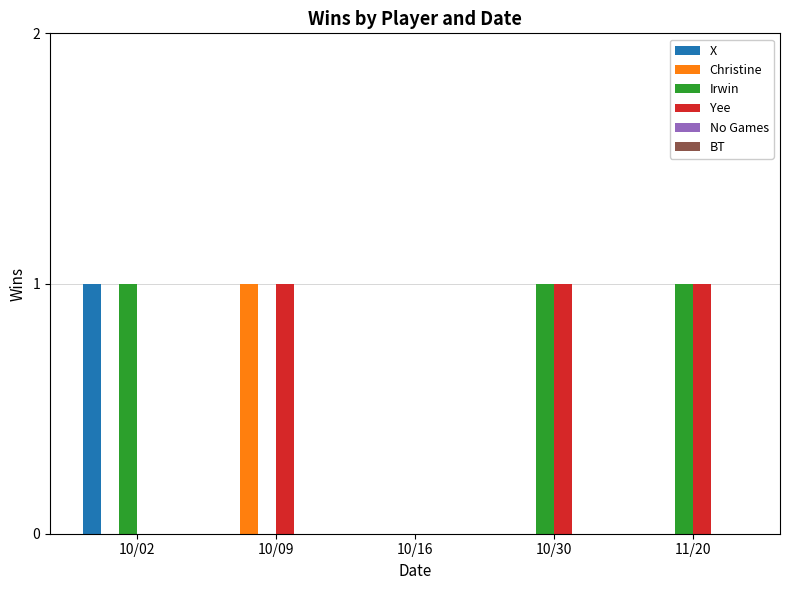

The value of Irwin at 10/02 is 0. True or false?

False